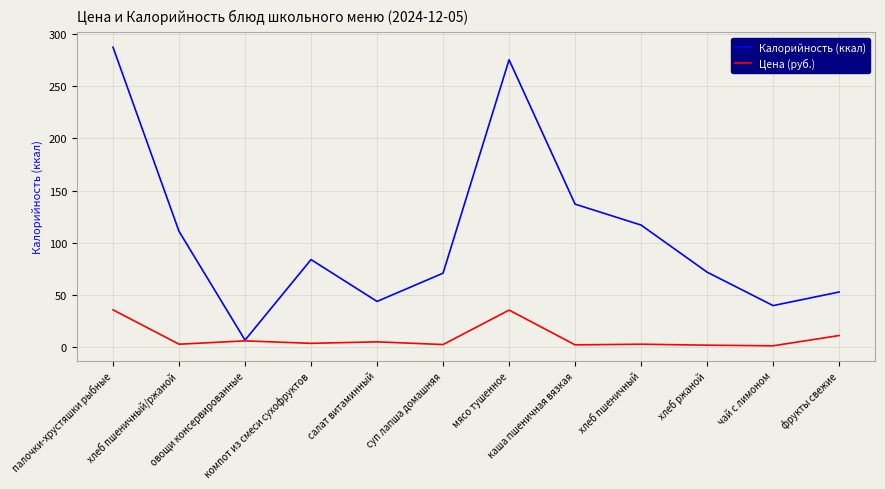

At how many categories does at least one series exceed 272?

2